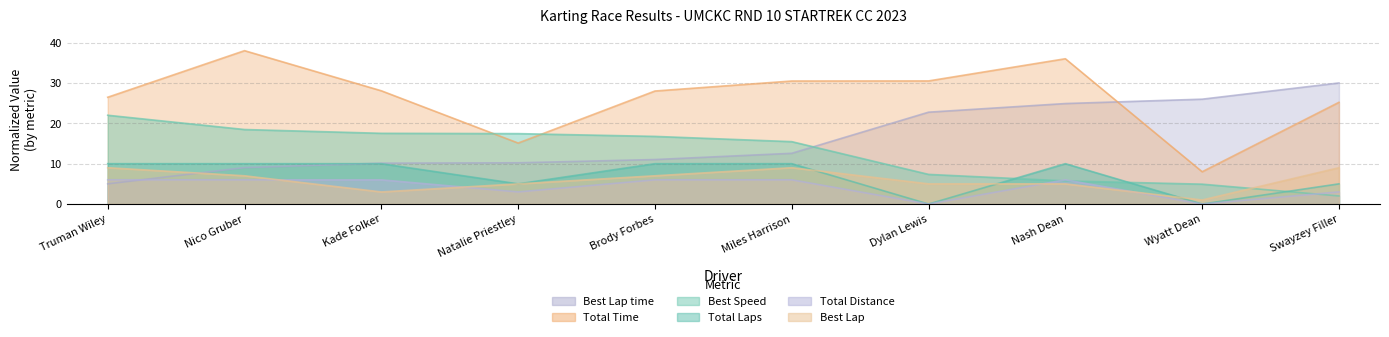

Which series has the largest range (max minus min)?

Total Time